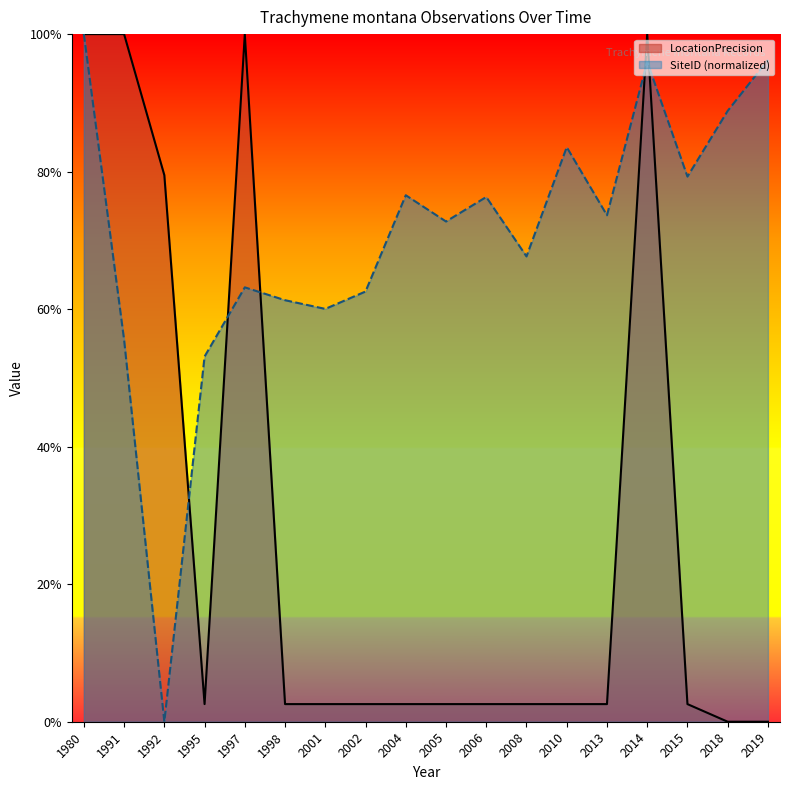

In SiteID, how many points are higher than both neighbors (excluding endpoints)?

5